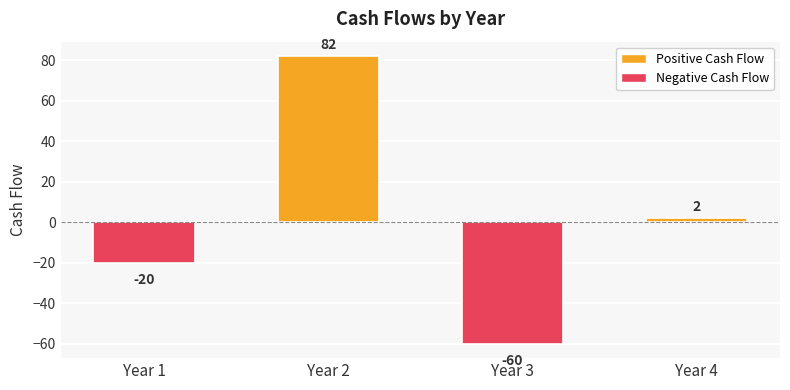

True or false: the data shows -5 at Year 1.

False